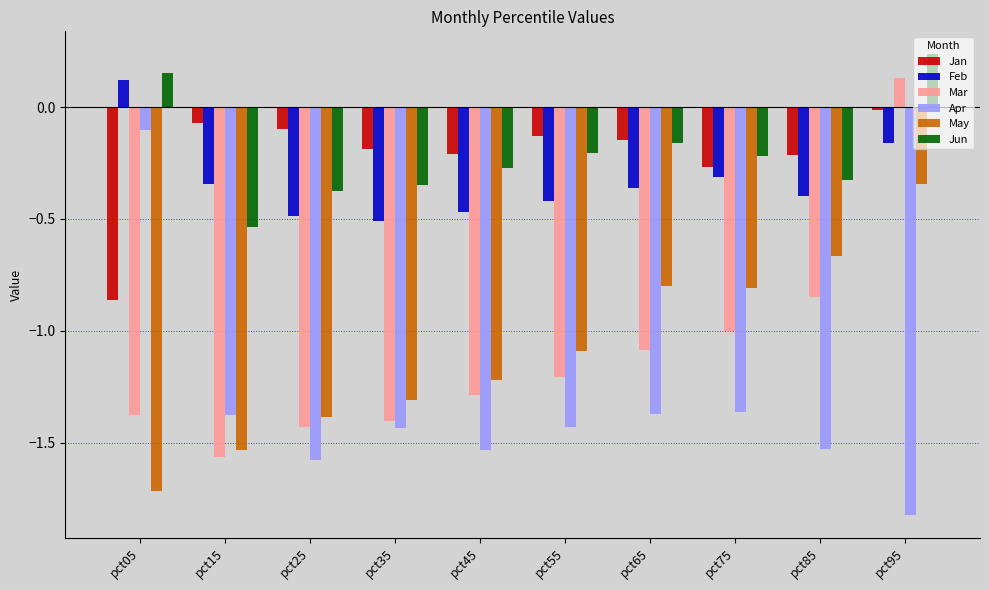

How many values in the Apr series are below -1?

9